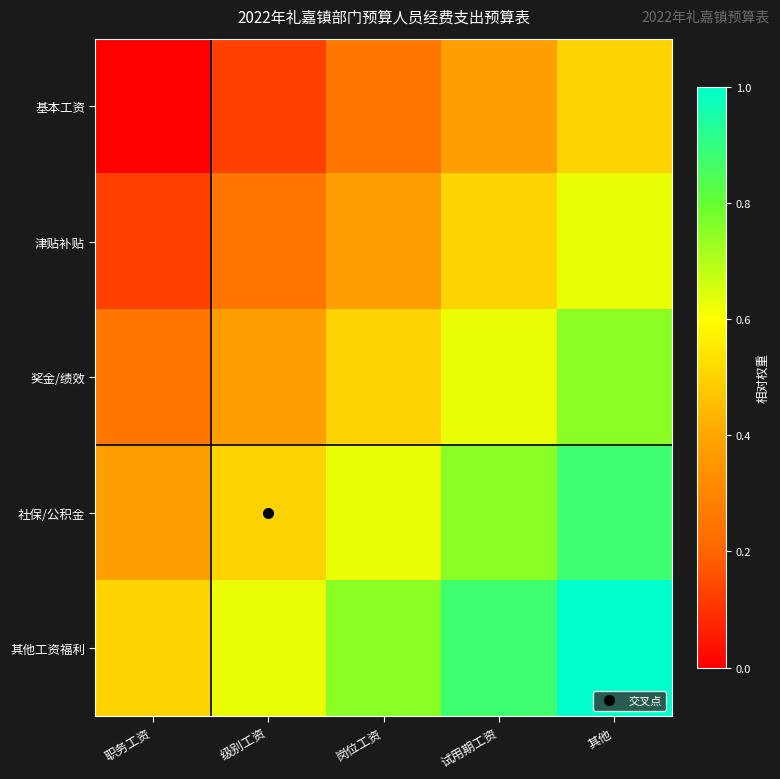

Rank the series by their maximum value, from lowest to highest.

基本工资, 津贴补贴, 奖金/绩效, 社保/公积金, 其他工资福利